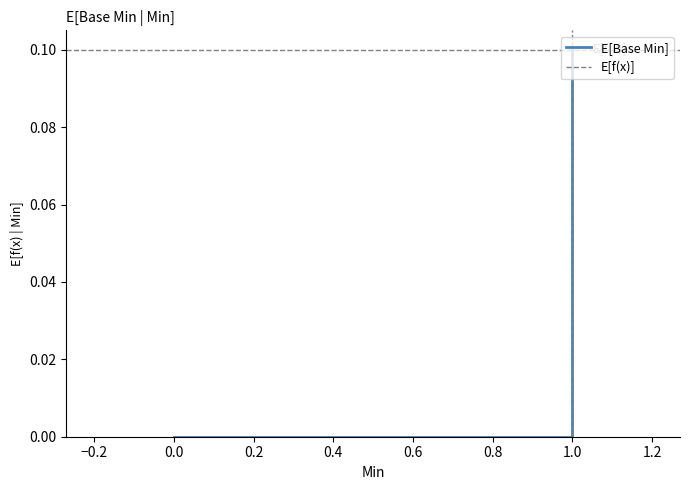

Does the chart contain any negative values?

No